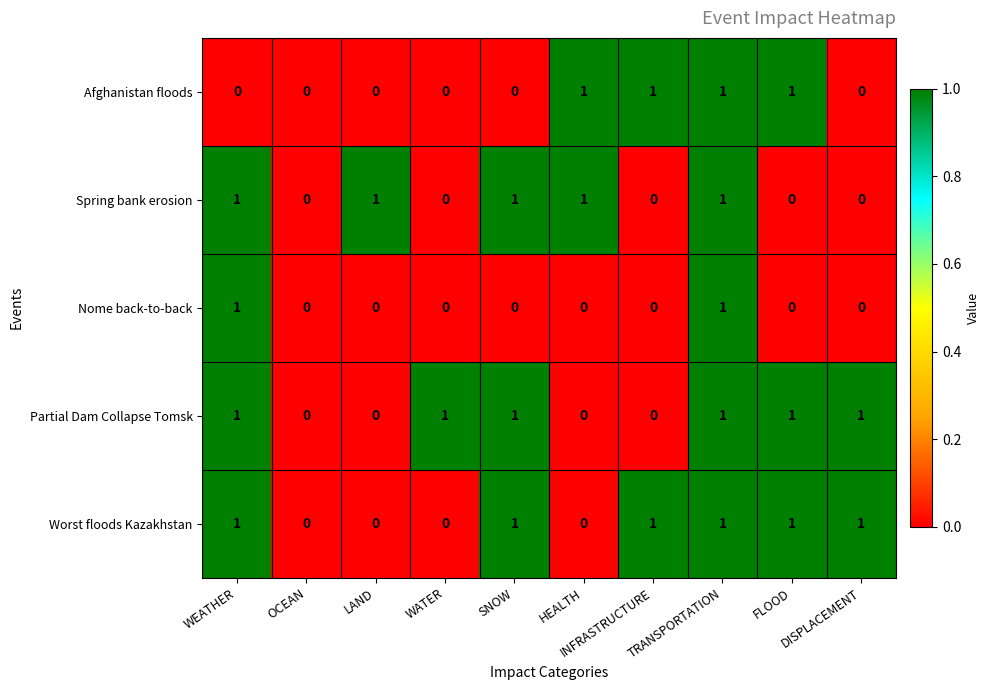

What is the sum of all Partial Dam Collapse Tomsk values?

6